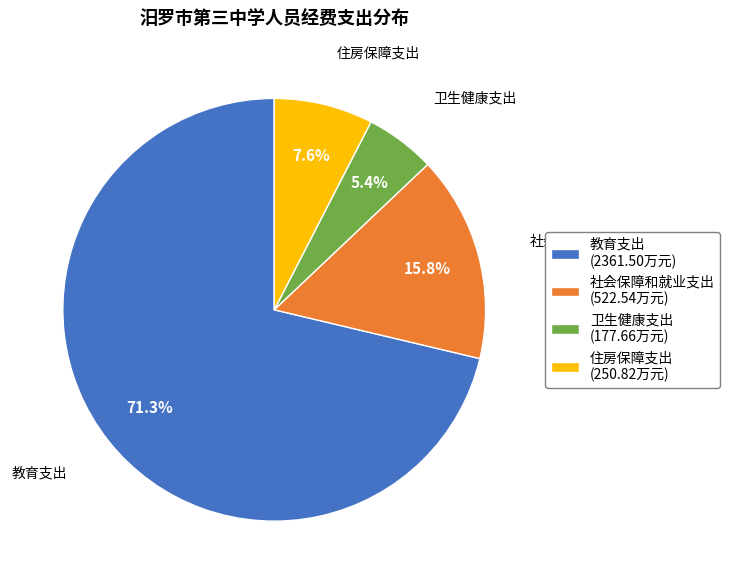

Does 卫生健康支出 account for over 50% of the chart?

No